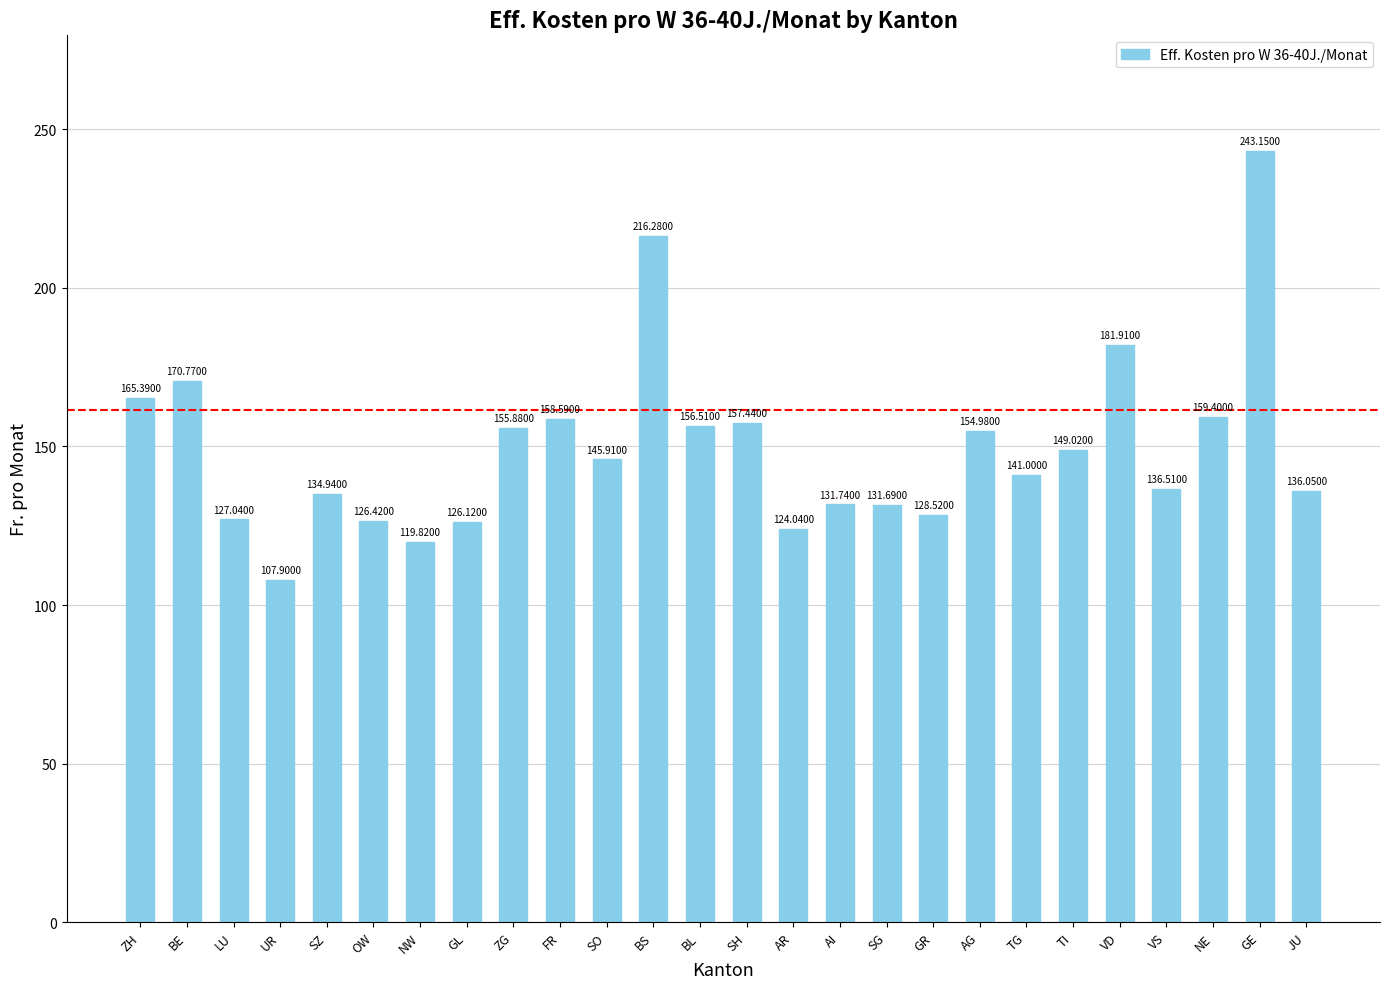

Reading left to right, extract all data points from this chart.

165.4	170.8	127.0	107.9	134.9	126.4	119.8	126.1	155.9	158.6	145.9	216.3	156.5	157.4	124.0	131.7	131.7	128.5	155.0	141.0	149.0	181.9	136.5	159.4	243.2	136.1